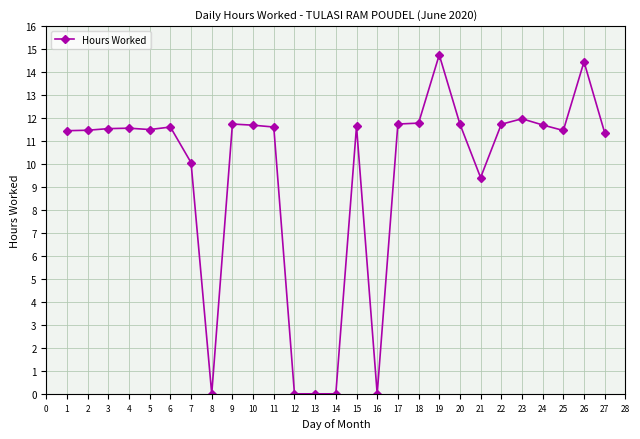

Count the number of values greater than 11.

20